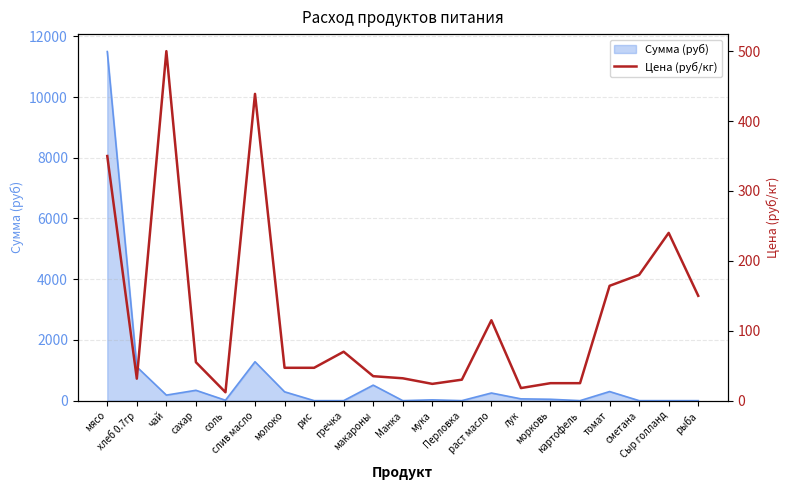

The chart shows a value of 70.0 at гречка. True or false?

True